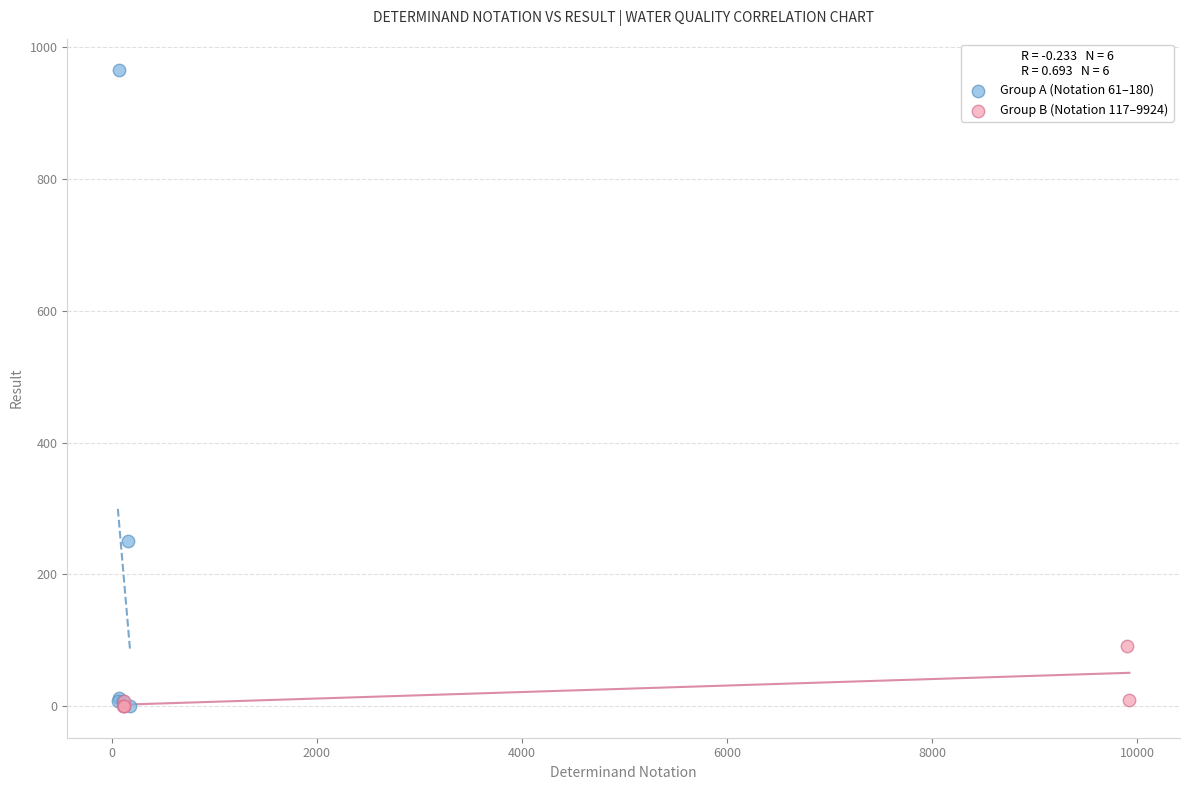

Which series has the largest Y range (max minus min)?

Group A (Notation 61–180)